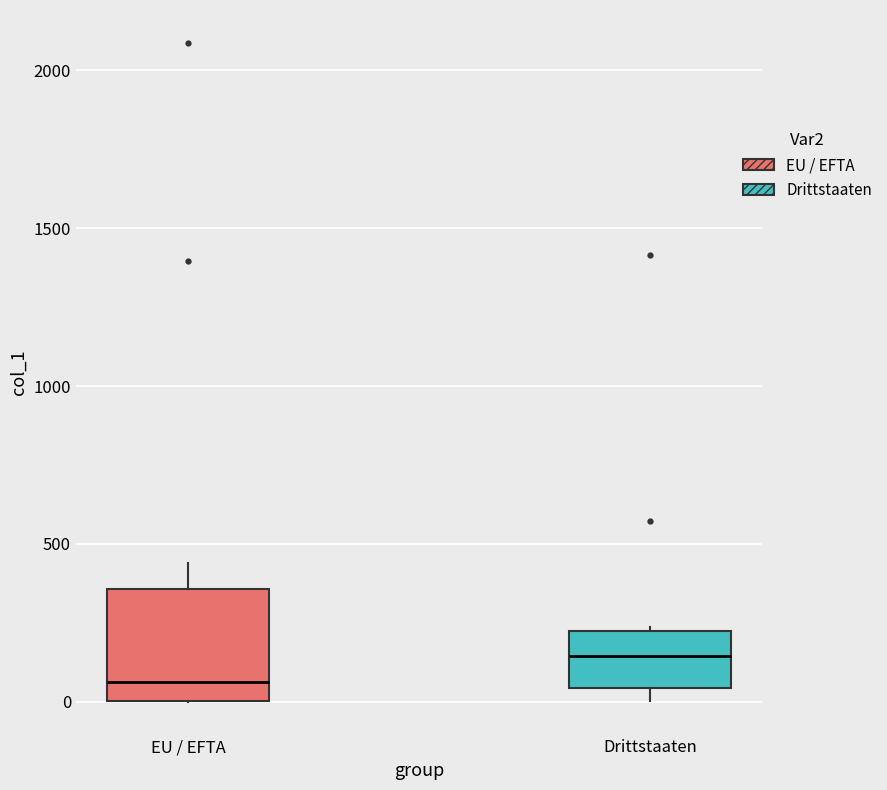

Reading left to right, read every box against the y-axis: the position of its median line, the range the box covers, and the ends of its whiskers. The values are not printed on the chart, so give them approximately, as read against the axis.

EU / EFTA: median 50, box 0 to 350, whiskers 0 to 450
Drittstaaten: median 150, box 50 to 200, whiskers 0 to 250